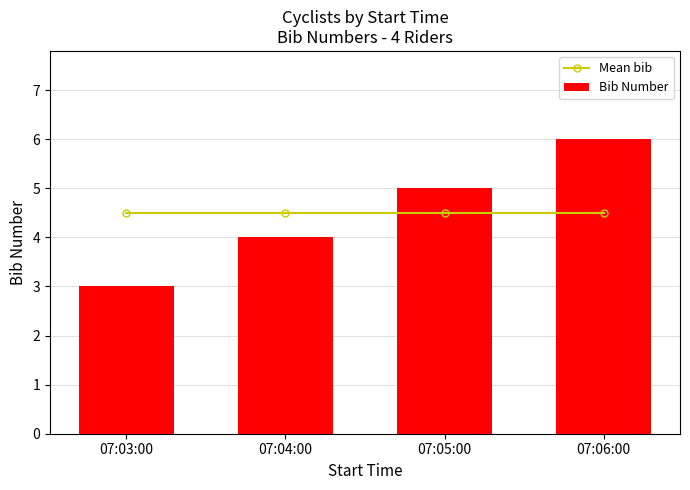

Are the bars grouped side by side (vs. stacked)?

Yes